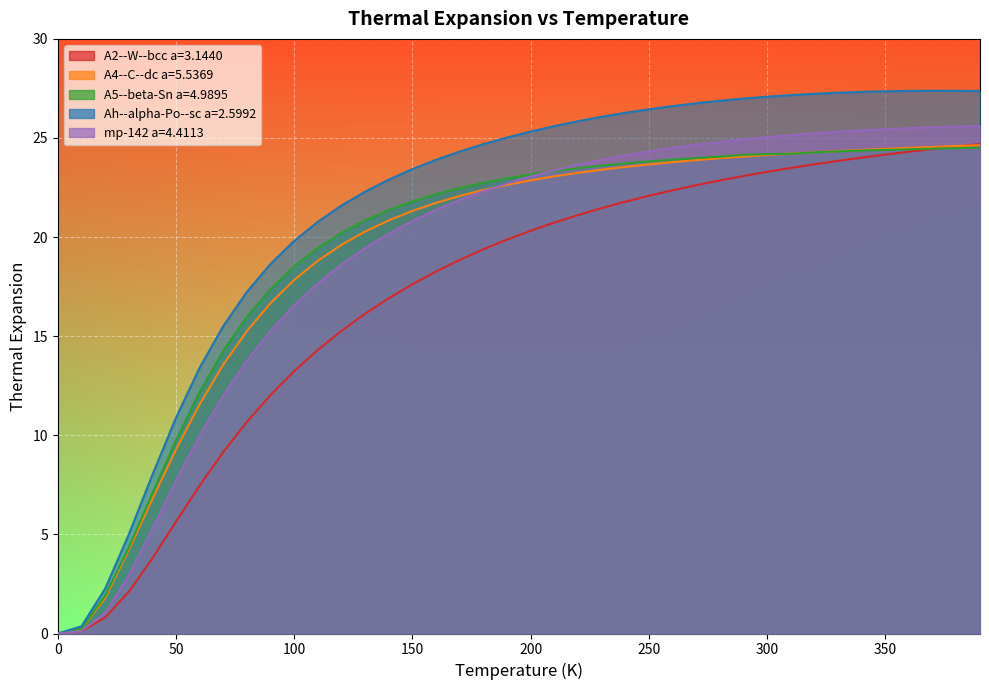

How many values in the A2--W--bcc a=3.1440 series are below 20?

20